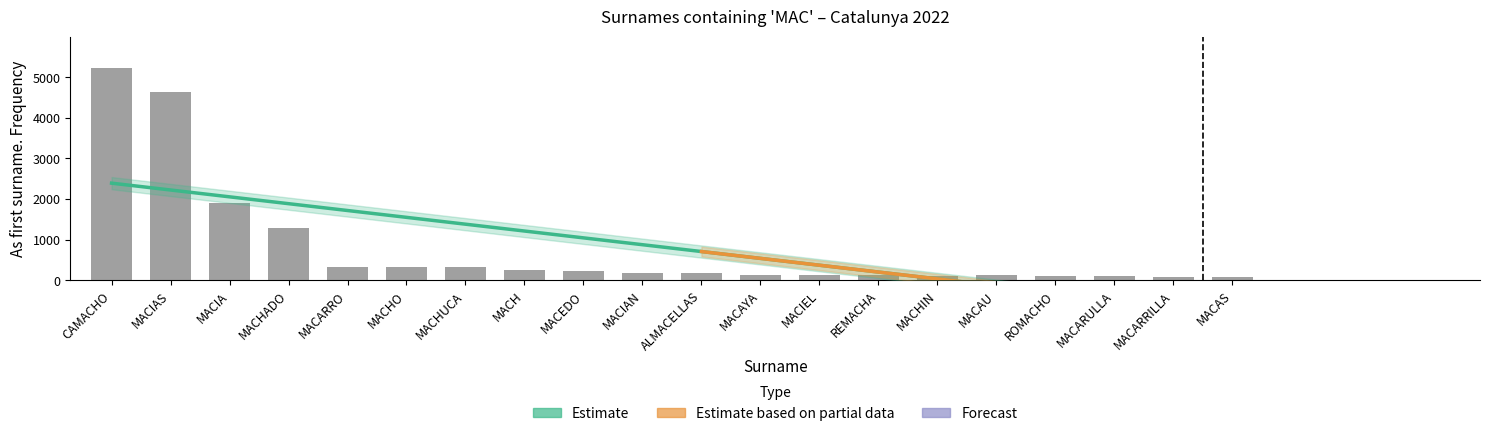

What is the ratio of the value at MACIEL to the value at MACHO?

0.4